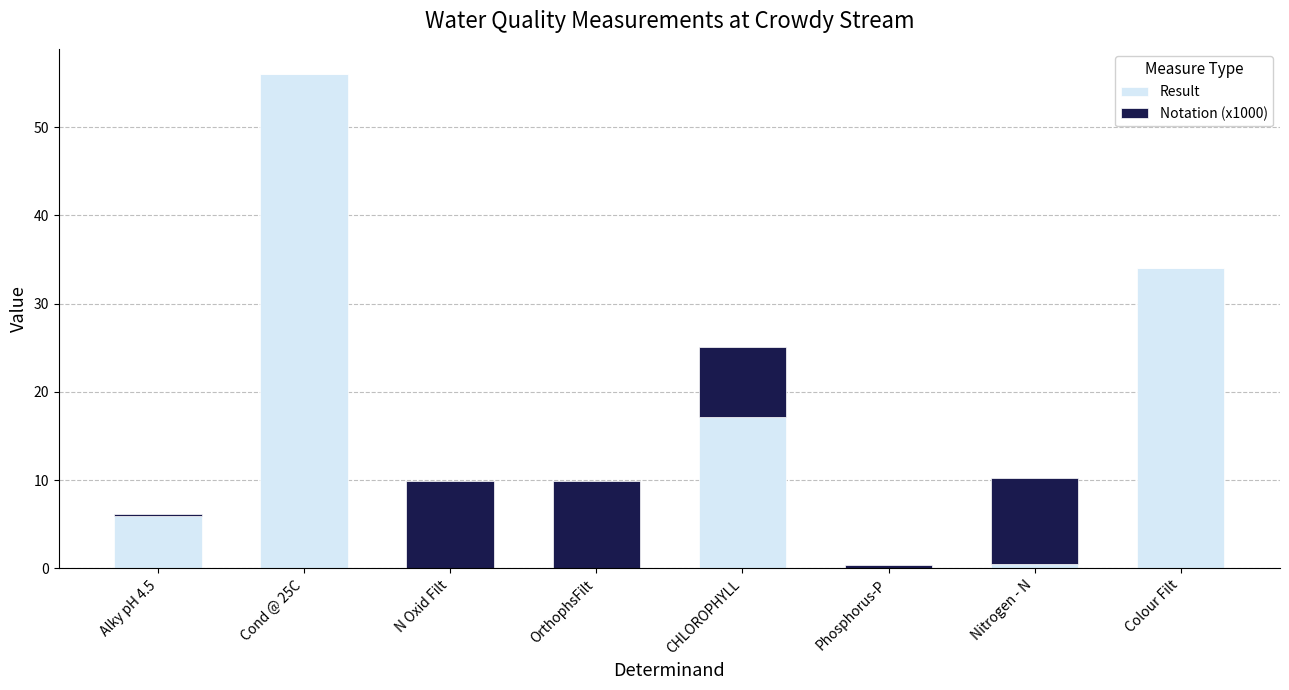

Which category has the highest value in the Result series?

Cond @ 25C